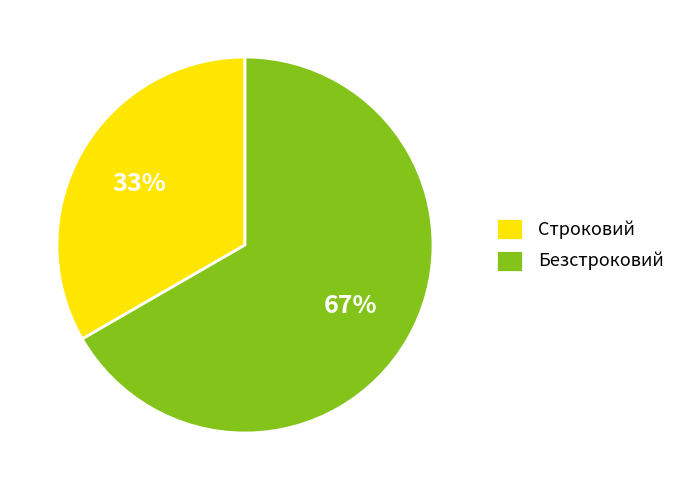

Rank the categories by value from lowest to highest.

Строковий, Безстроковий